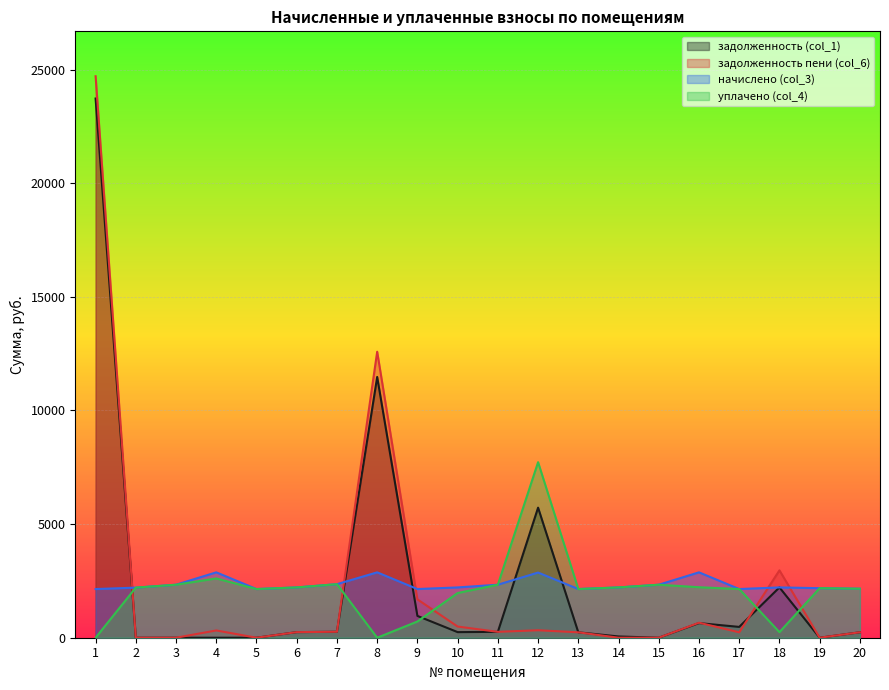

What is the maximum value for задолженность пени (col_6)?

24703.9